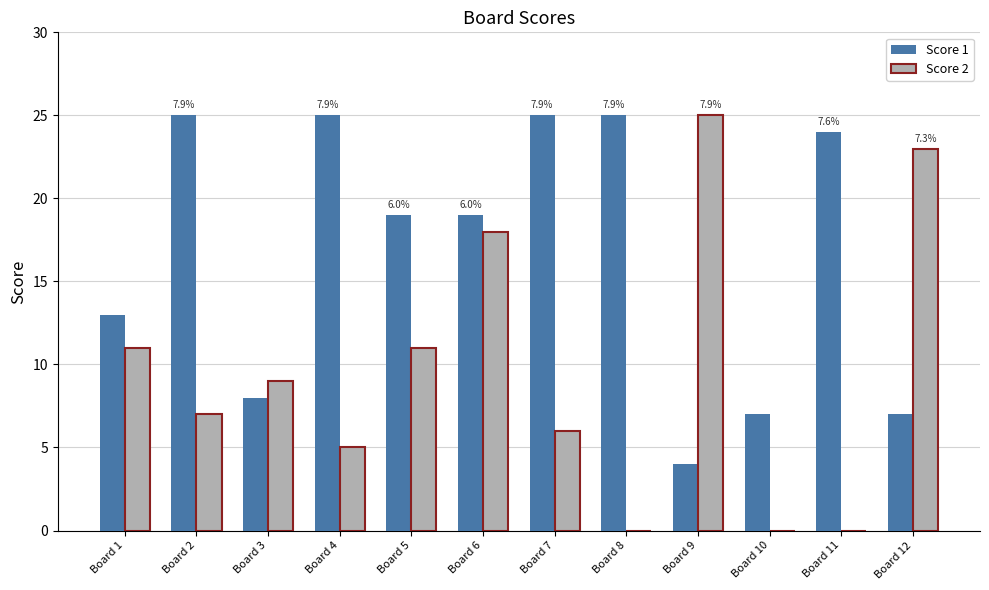

What is the total value across all series at Board 2?

32